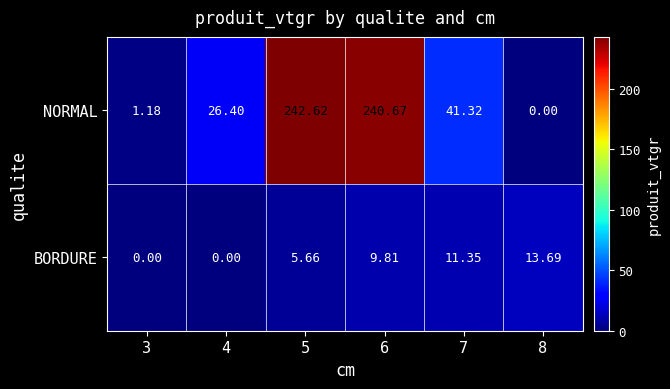

Rank the series by their maximum value, from highest to lowest.

NORMAL, BORDURE